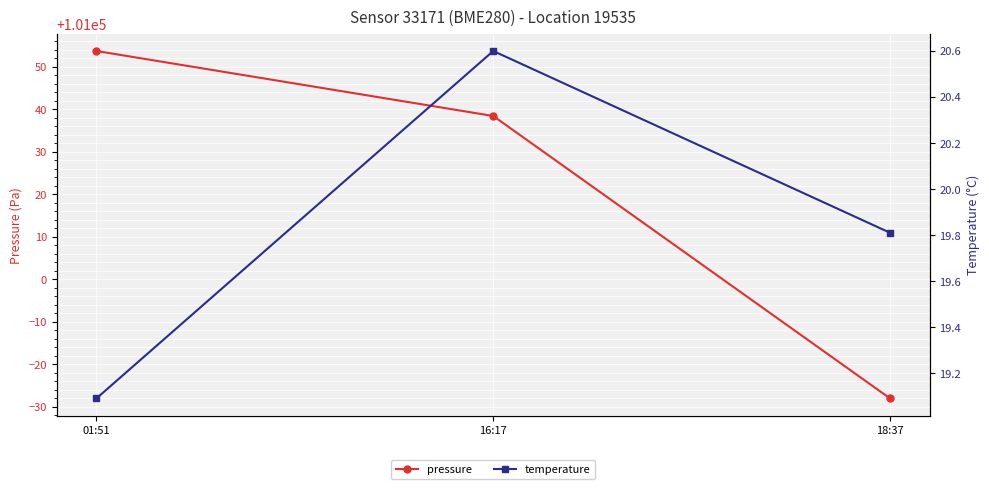

What is the sum of all pressure values?

303064.0